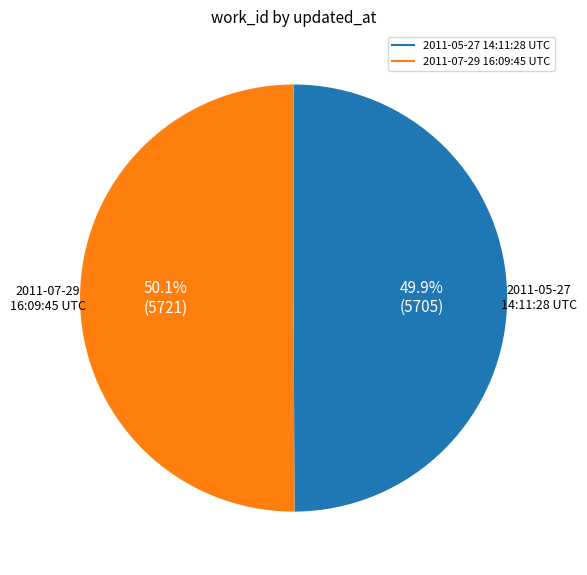

To the nearest percent, what portion does 2011-05-27 14:11:28 UTC represent?

50%